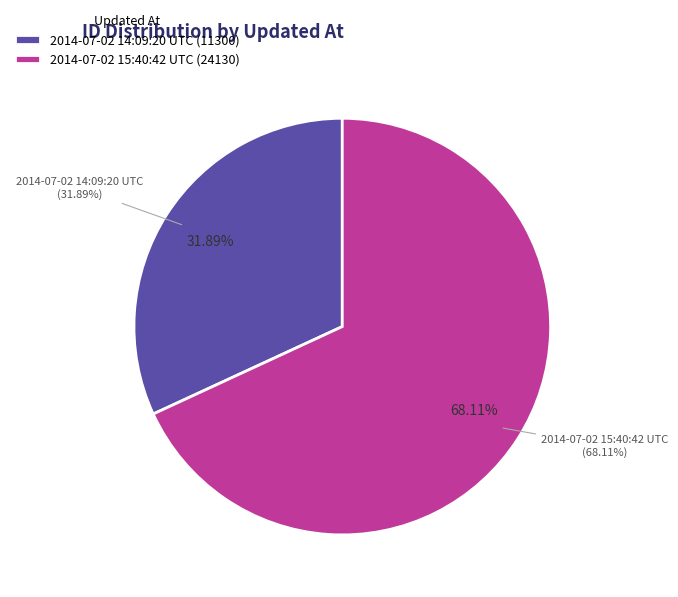

Is 2014-07-02 15:40:42 UTC the majority of the pie?

Yes